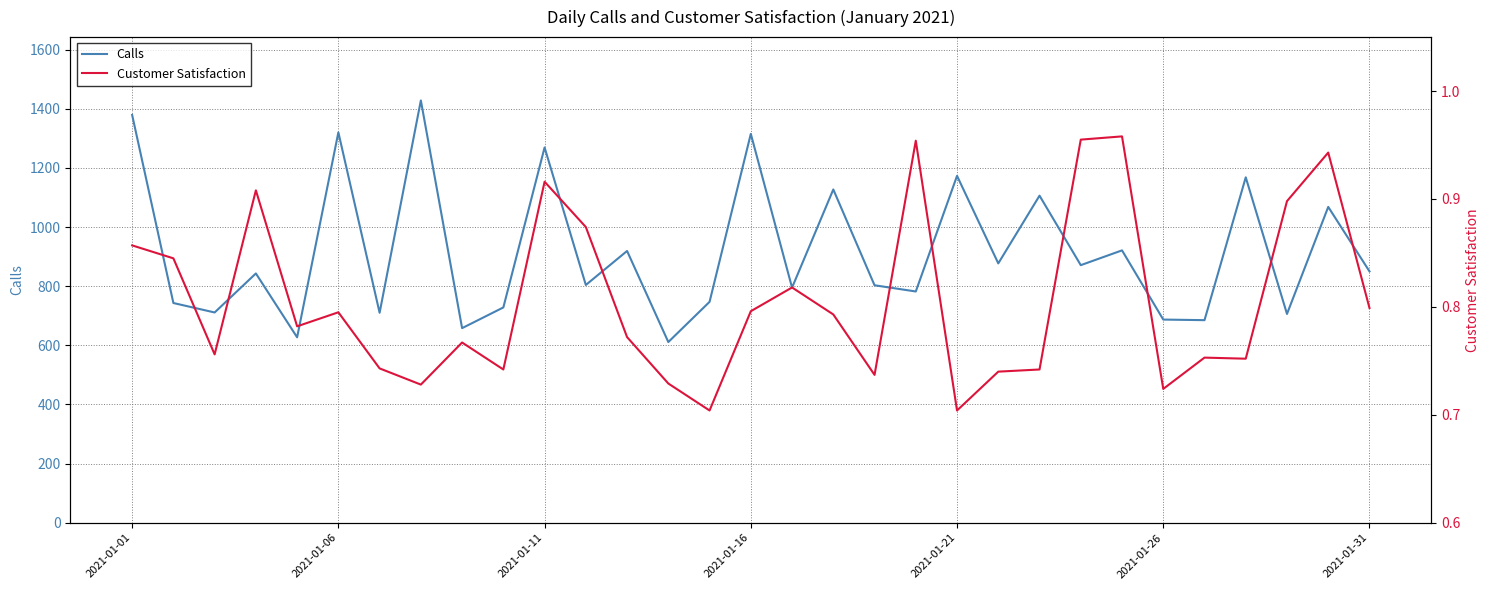

True or false: Calls has more than 0 points higher than both neighbors.

True